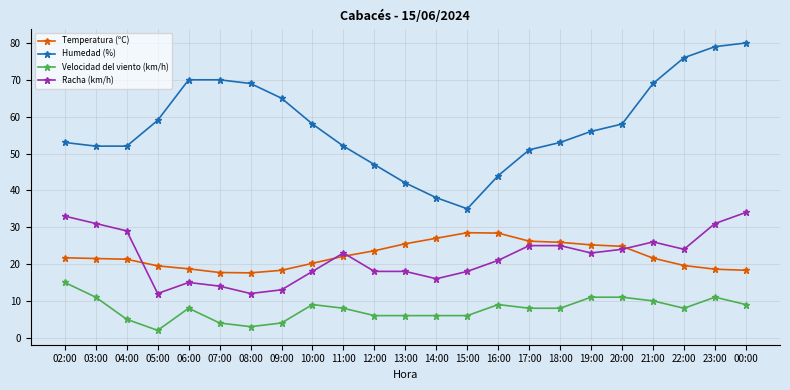

What position from the left is 16:00?

15